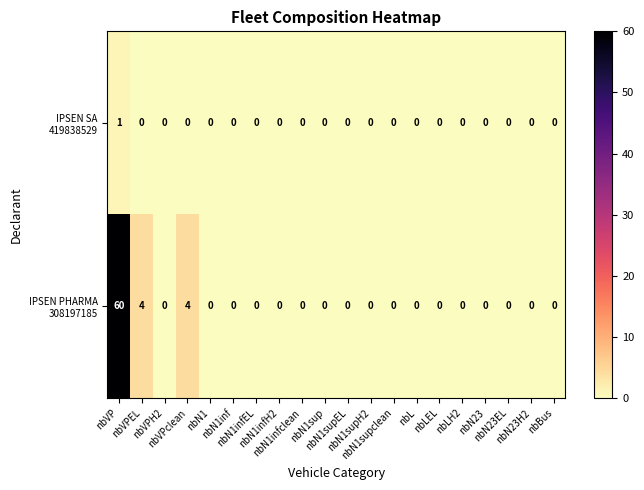

What is the greatest value displayed?

60